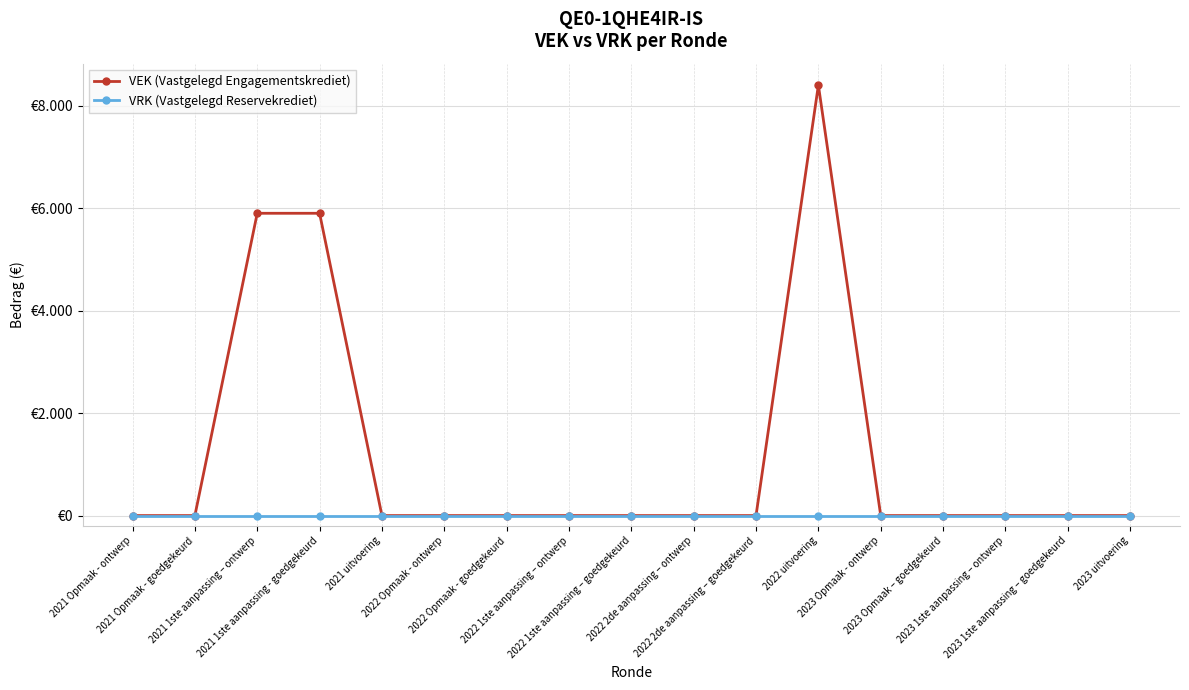

What are all the series names shown in the legend?

VEK (Vastgelegd Engagementskrediet), VRK (Vastgelegd Reservekrediet)